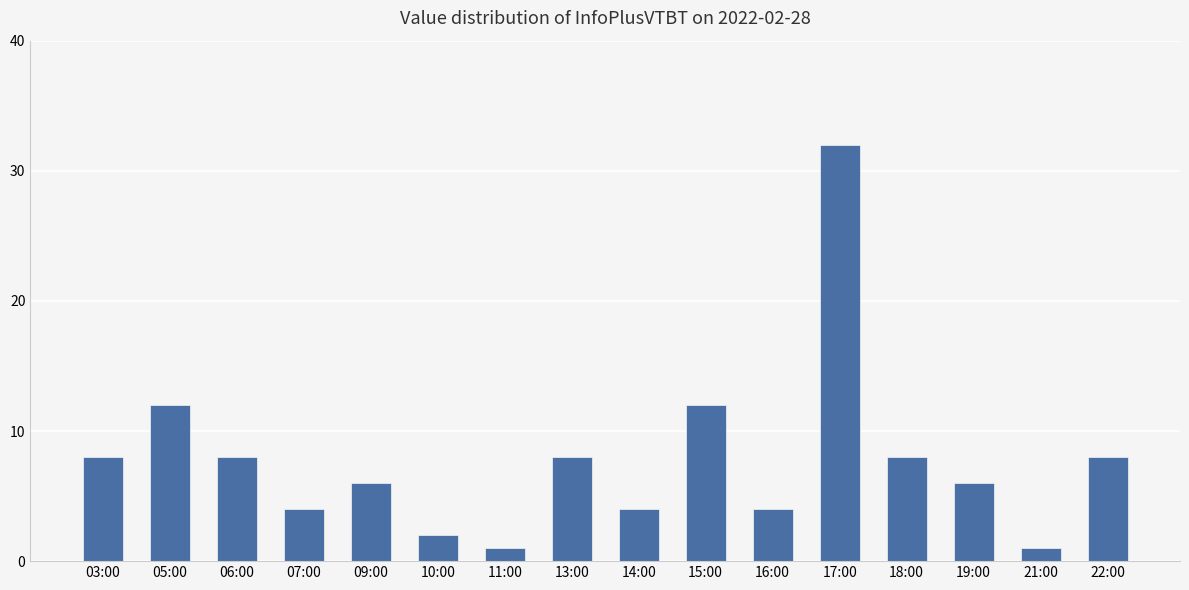

What is the approximate value at 09:00, to the nearest 10?

10